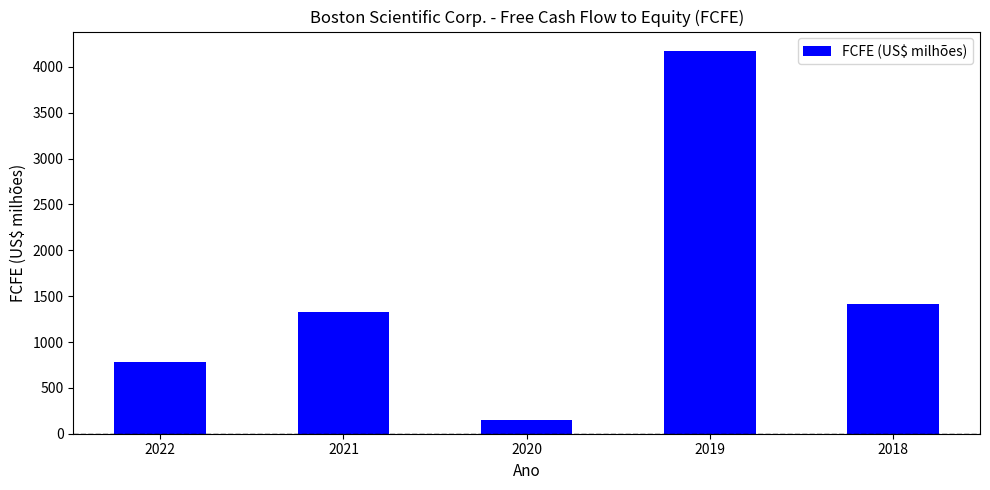

How many bars are there in total?

5